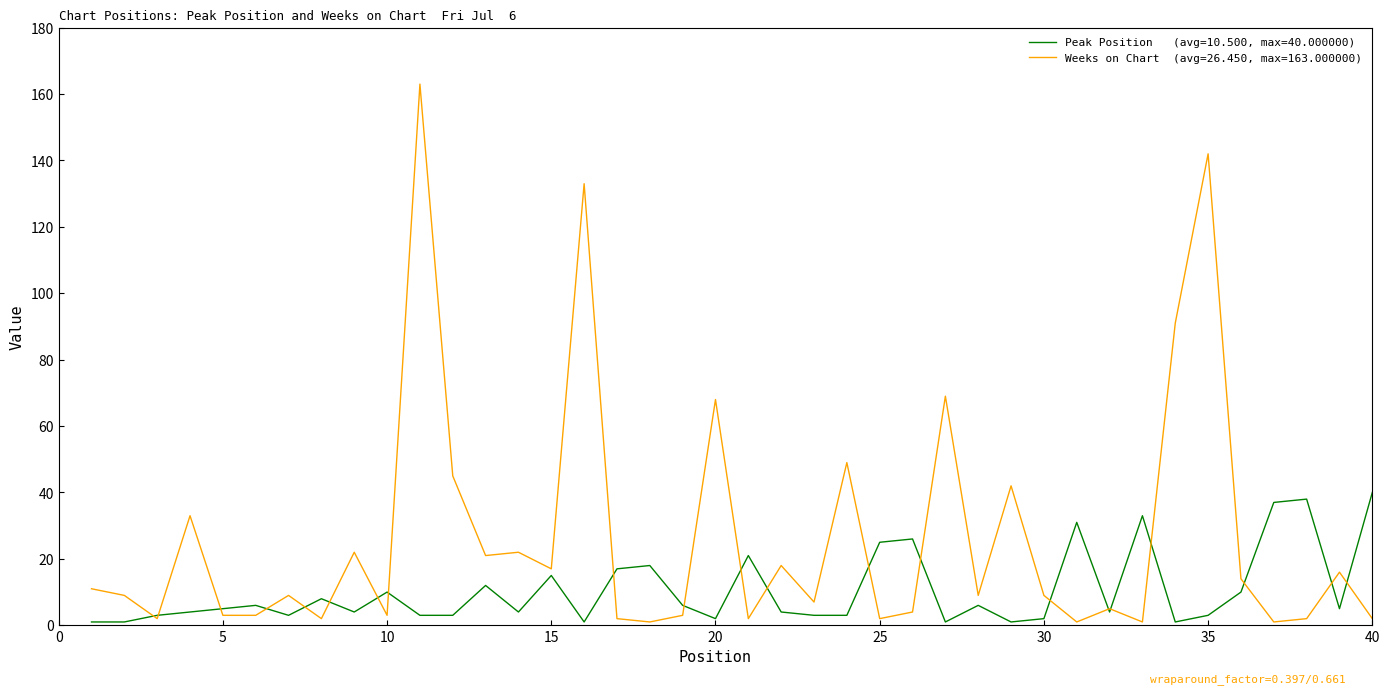

How many distinct data groups are displayed?

2